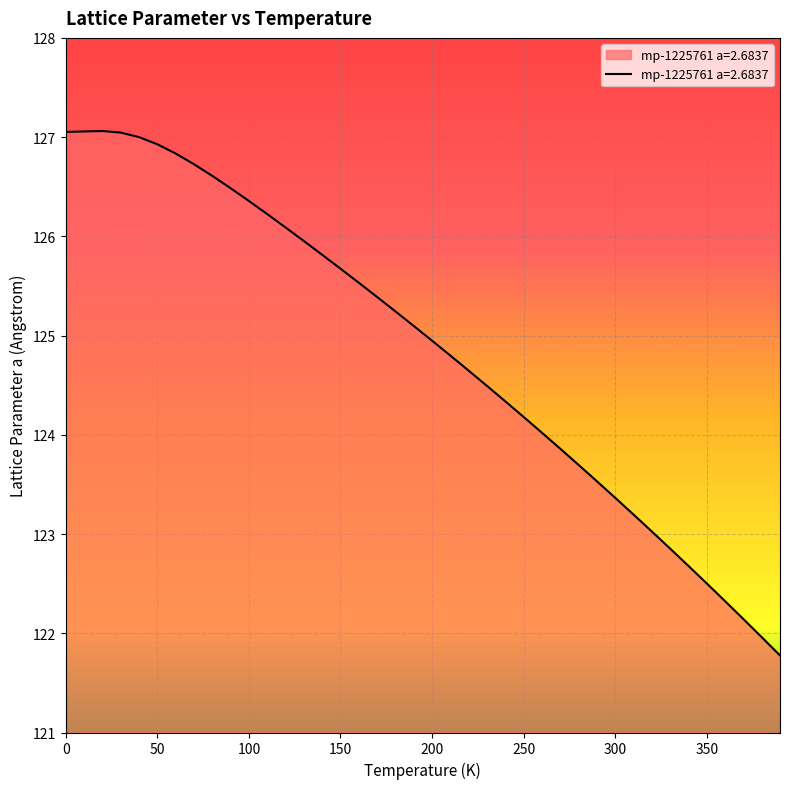

What is the maximum value shown in the chart?

127.1